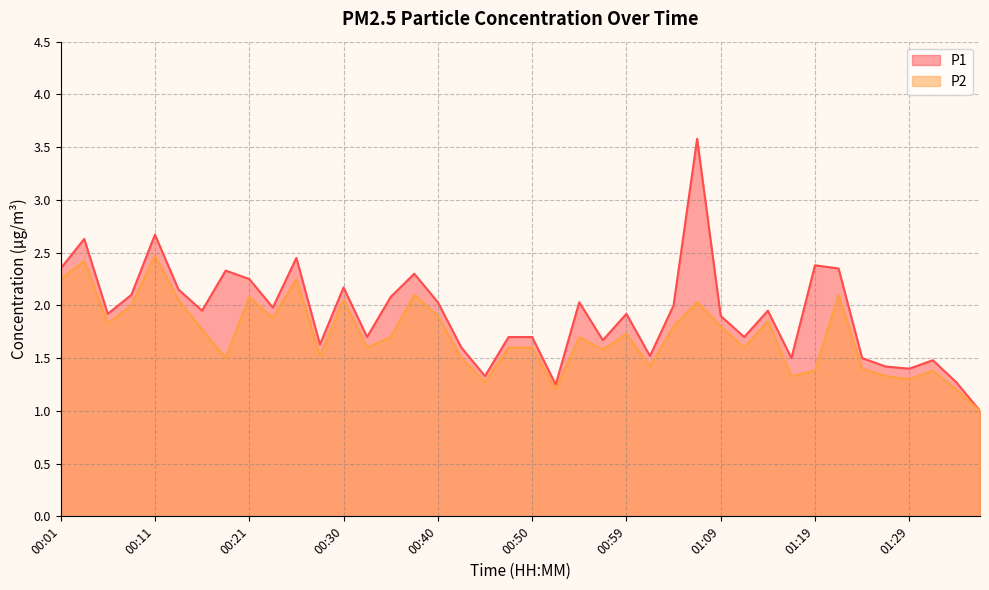

What is the spread (max minus min) of values at 01:07?

1.6